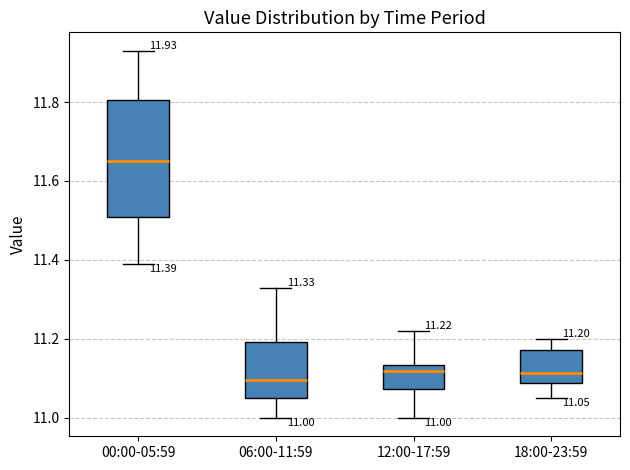

Comparing the boxes themselves (not the whiskers), which one is the tallest?

00:00-05:59